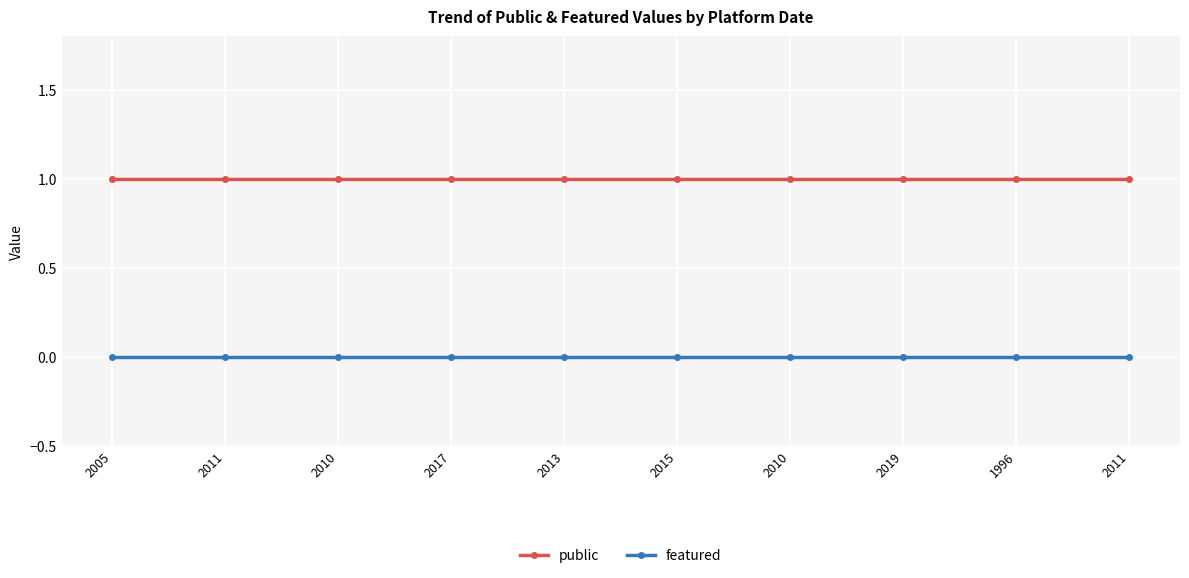

Between 2019 and 1996, which series saw the biggest shift?

public